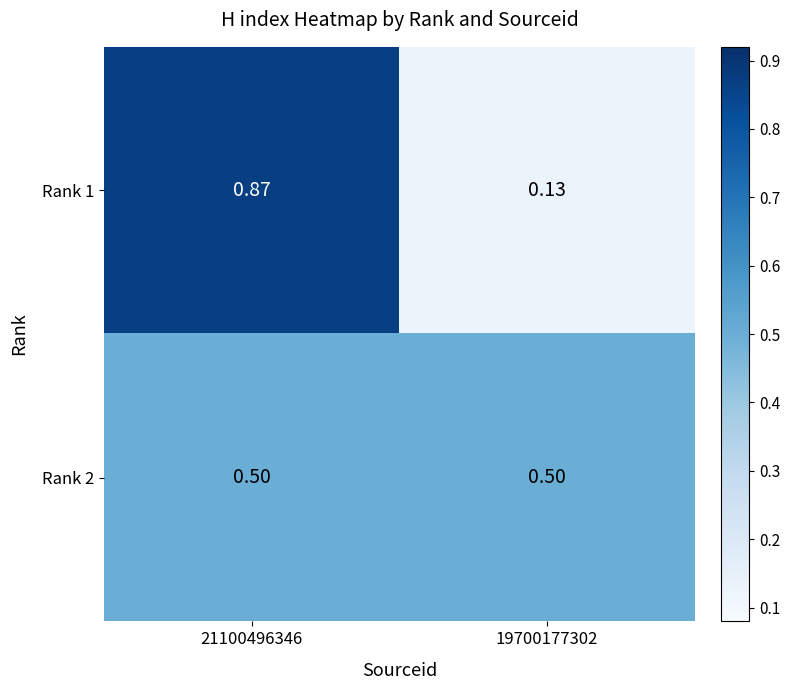

Count the number of data series in this chart.

2